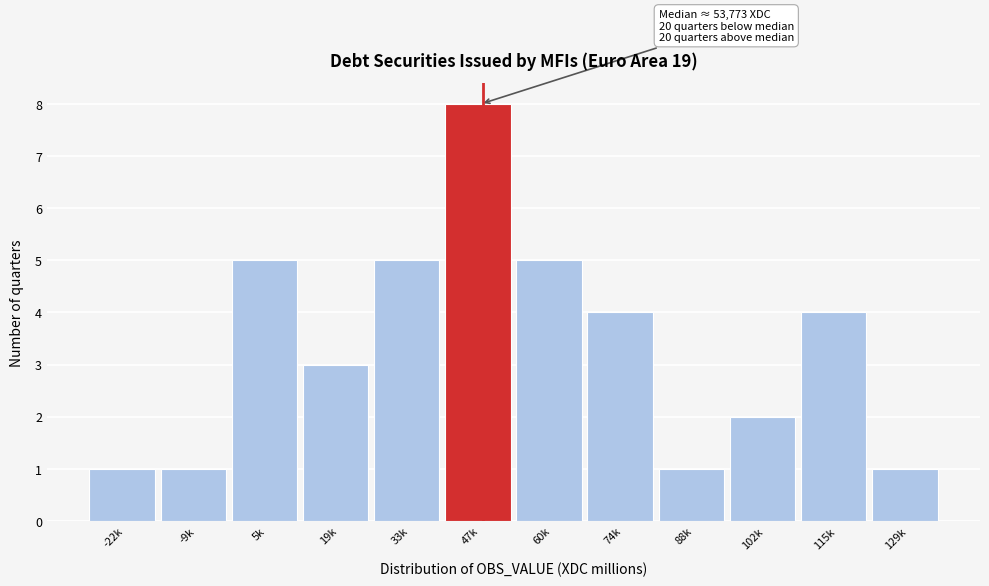

Reading left to right, extract all data points from this chart.

1	1	5	3	5	8	5	4	1	2	4	1